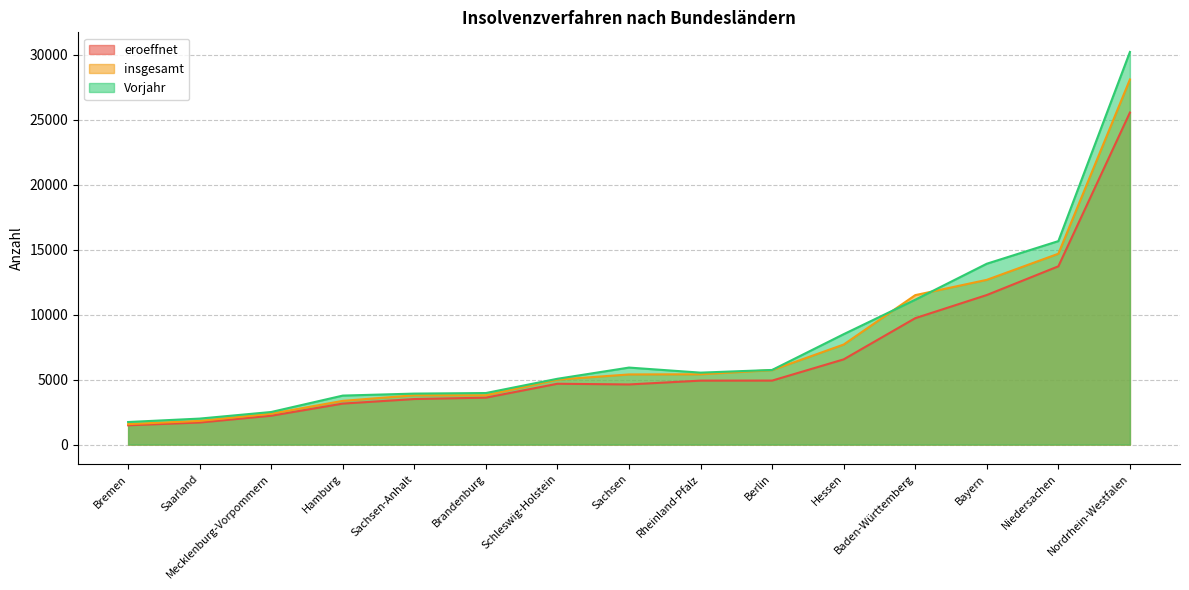

The value of Vorjahr at Niedersachen is 26891. True or false?

False